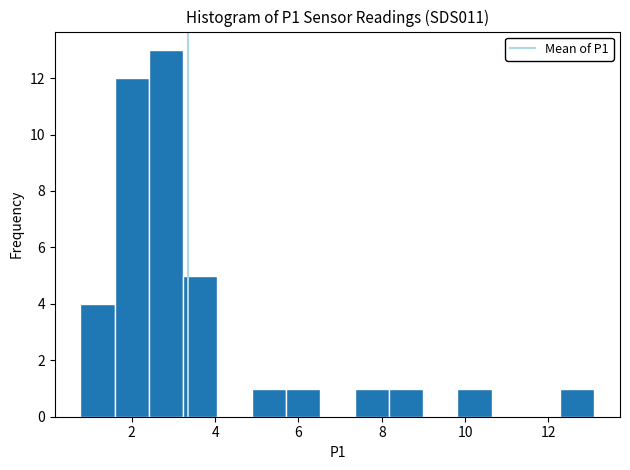

Which range on the x-axis has the tallest bar?

2.4 to 3.2